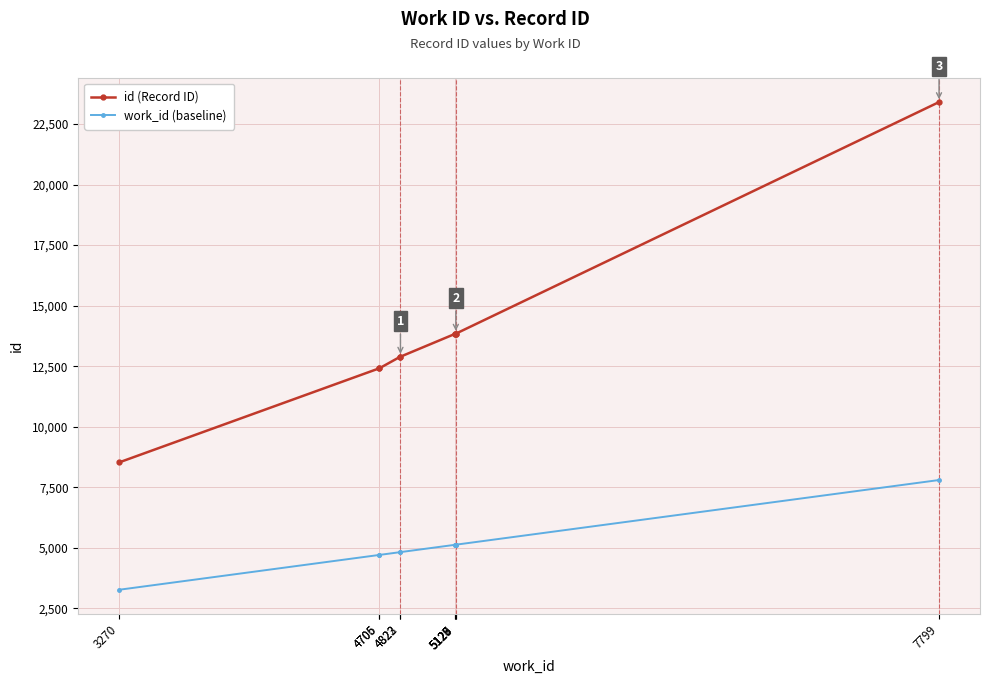

True or false: id (Record ID) and work_id (baseline) cross at least once.

False